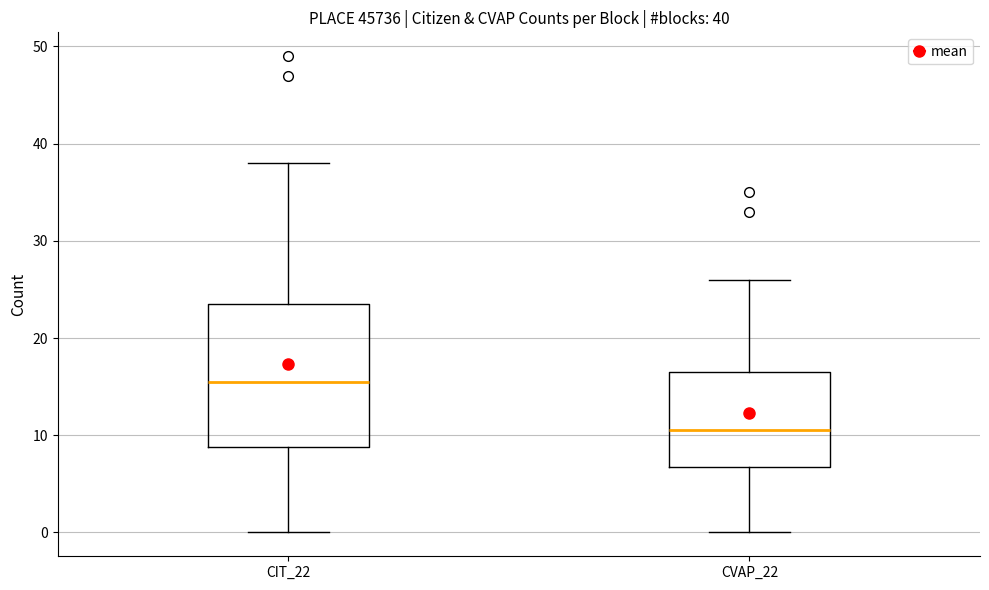

Comparing the boxes themselves (not the whiskers), which one is the tallest?

CIT_22